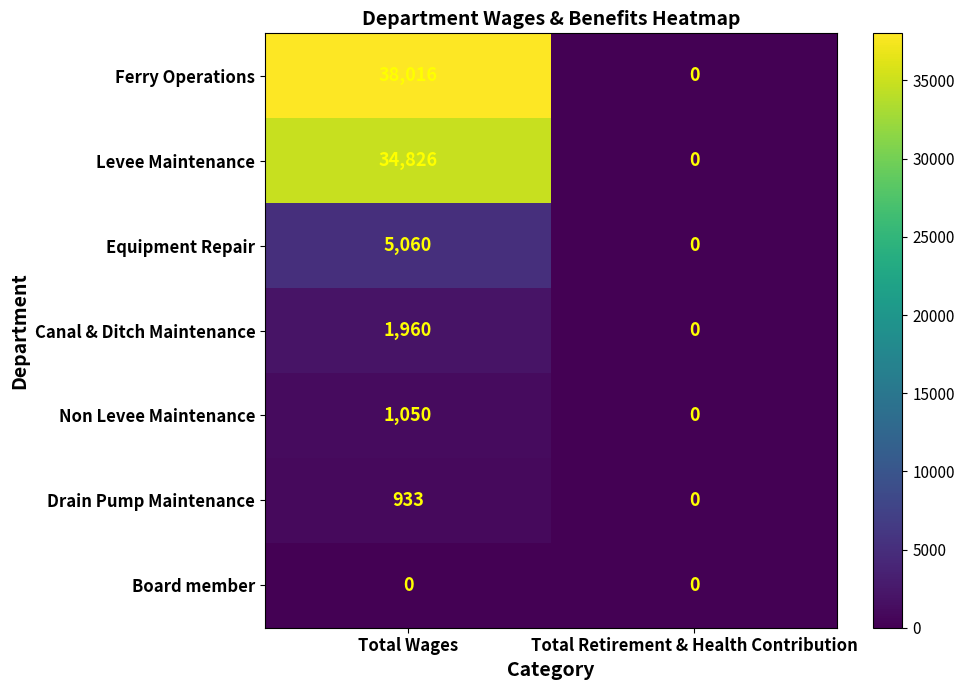

Rank the series by their maximum value, from lowest to highest.

Board member, Drain Pump Maintenance, Non Levee Maintenance, Canal & Ditch Maintenance, Equipment Repair, Levee Maintenance, Ferry Operations